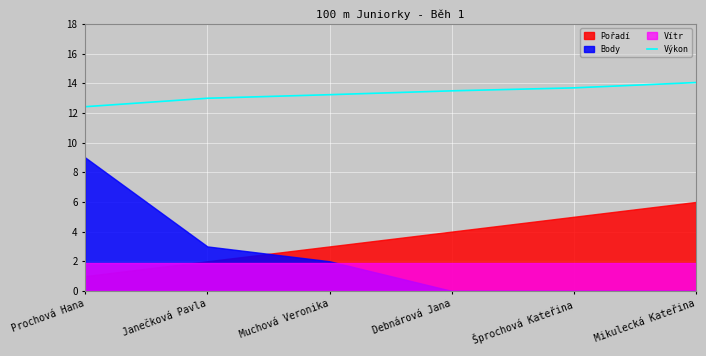

How many data points are less than 13?

2